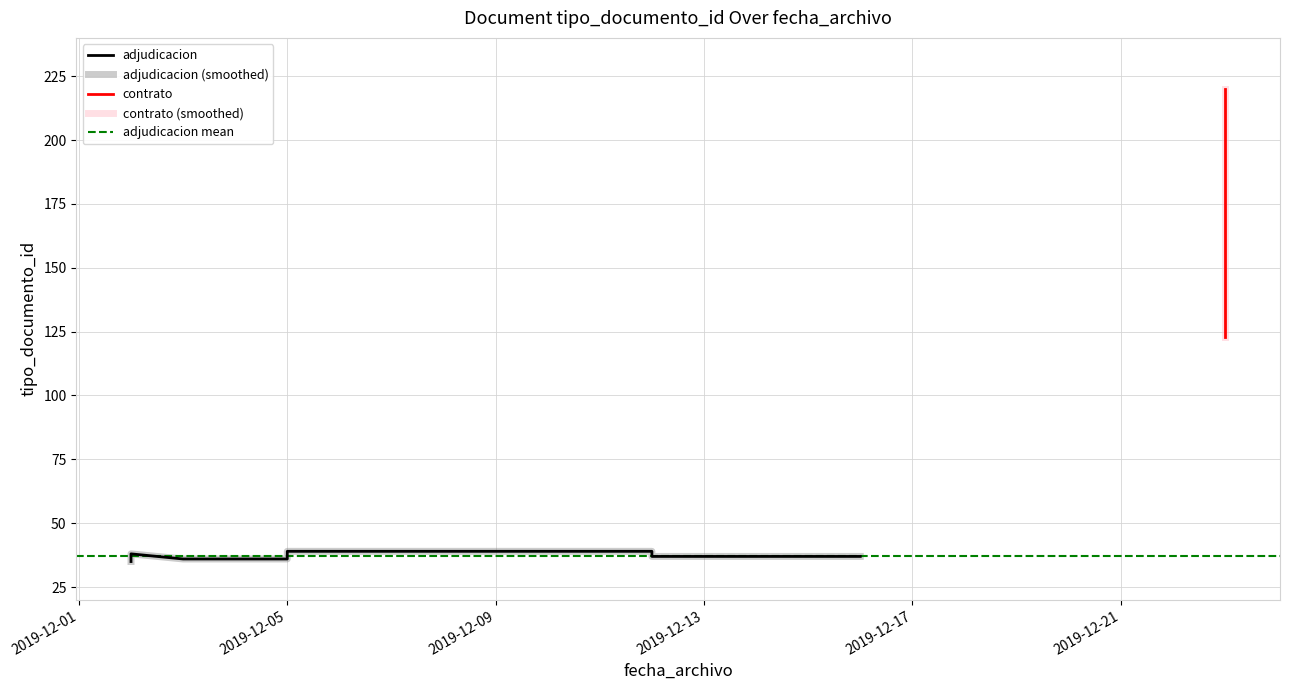

What is the change in value from 2019-12-09 to 2019-12-17?

+3